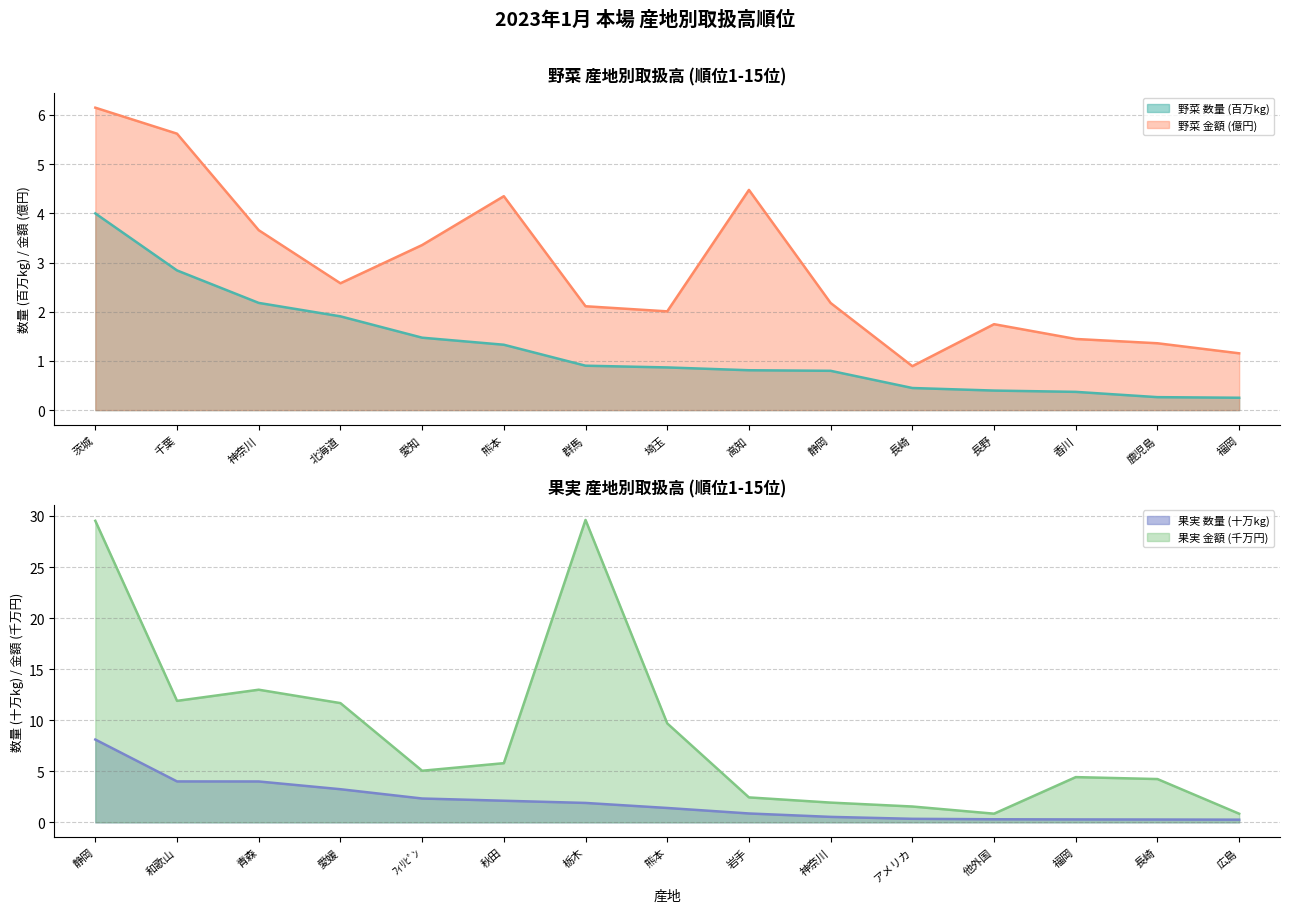

What are all the series names shown in the legend?

野菜_数量, 野菜_金額, 果実_数量, 果実_金額